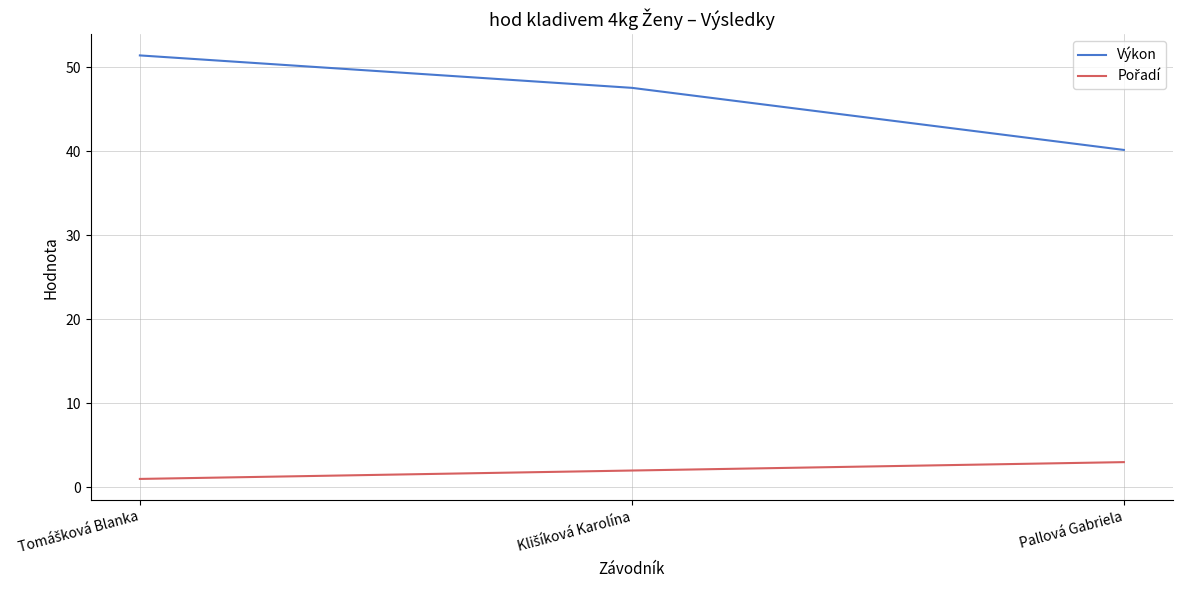

Count the number of data series in this chart.

2